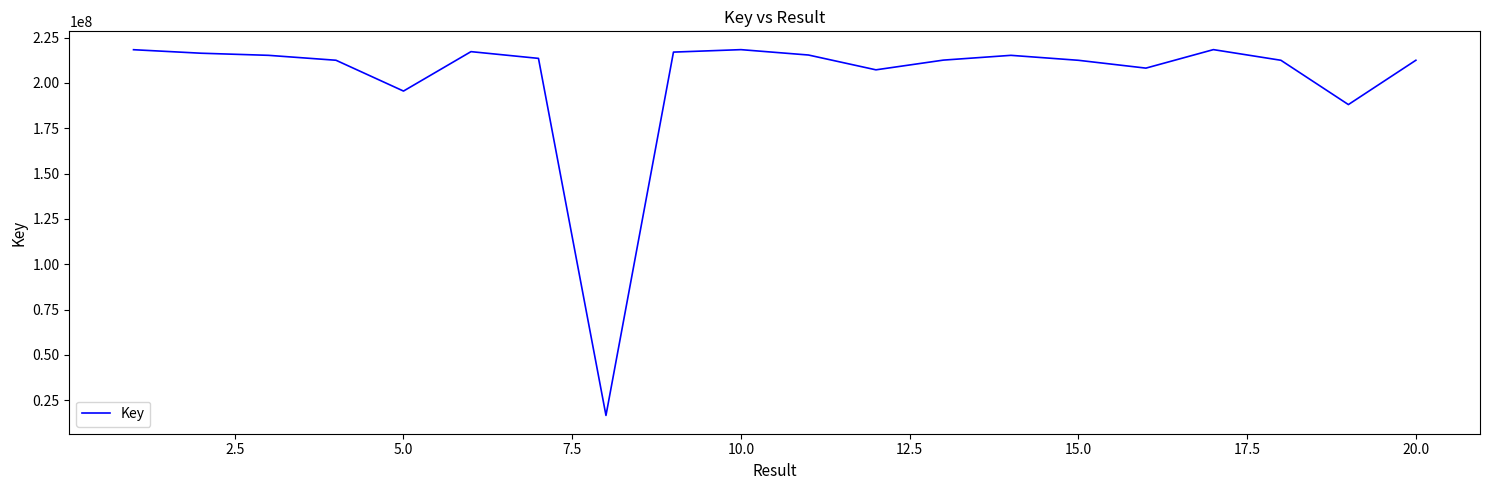

What is the minimum value shown in the chart?

16621485